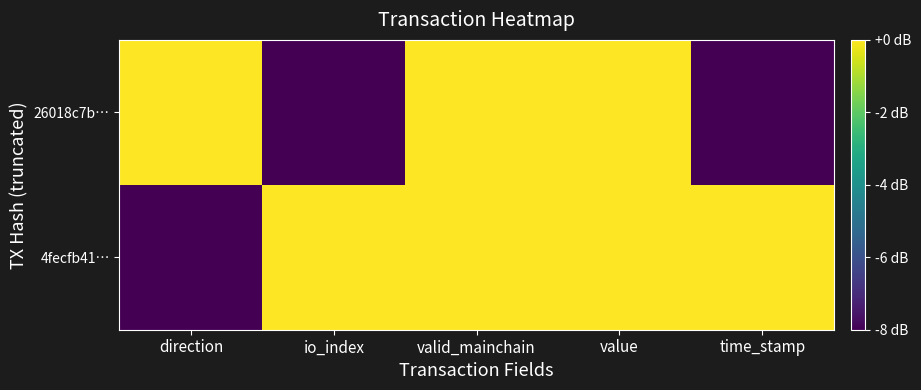

Reading left to right, what are all the values shown in this chart?

4fecfb41…: direction=-8	io_index=0	valid_mainchain=0	value=0	time_stamp=0
26018c7b…: direction=0	io_index=-8	valid_mainchain=0	value=0	time_stamp=-8